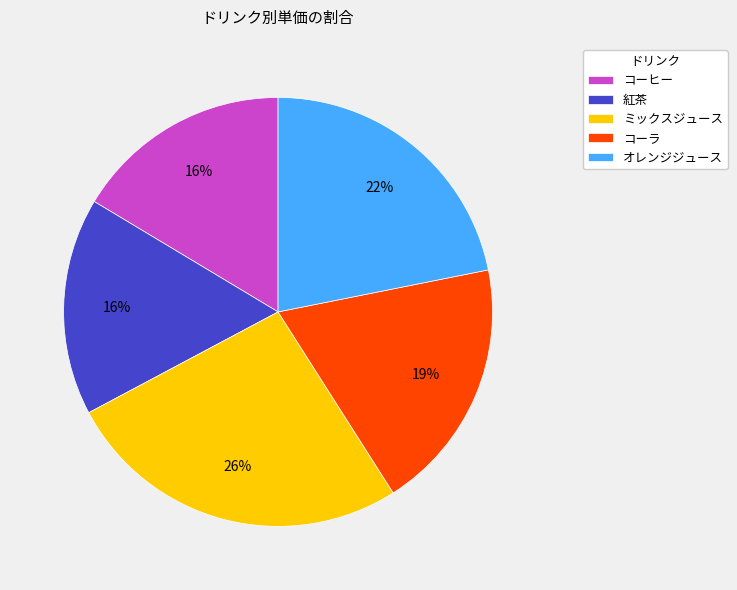

What percentage is the コーヒー slice, to the nearest percent?

16%